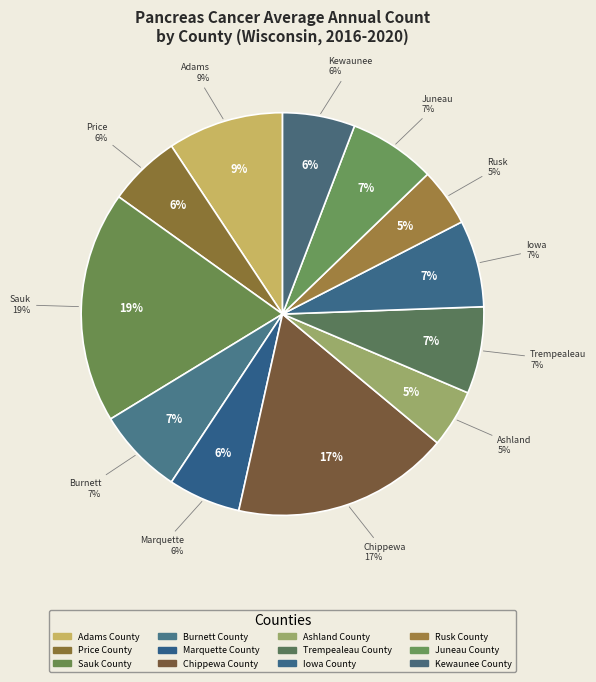

Is it true that Burnett County is 7% of the pie?

True